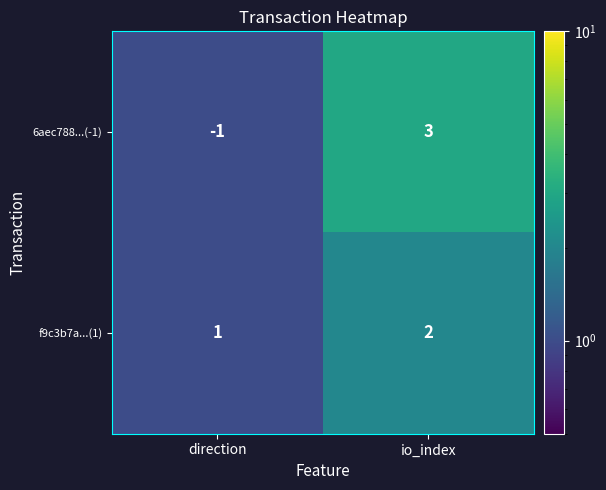

Which series has the largest total across all categories?

f9c3b7a...(1)